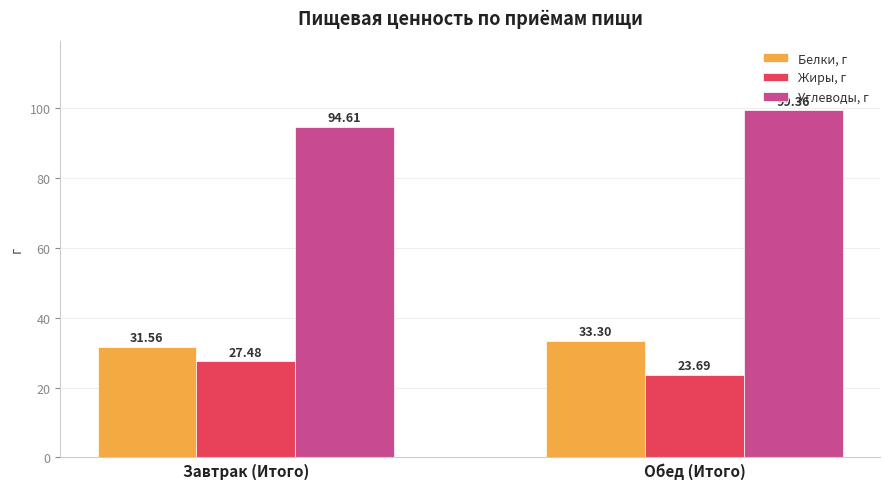

What are all the series names shown in the legend?

Белки, г, Жиры, г, Углеводы, г